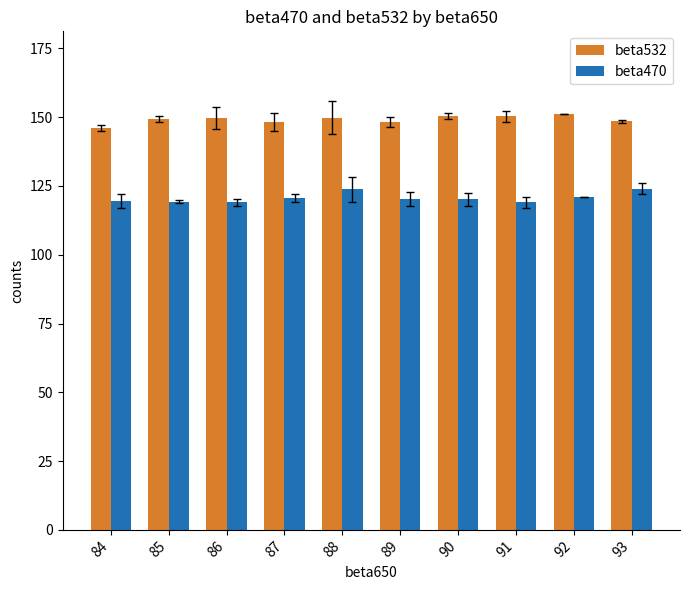

What is the total value across all series at 93?

272.5